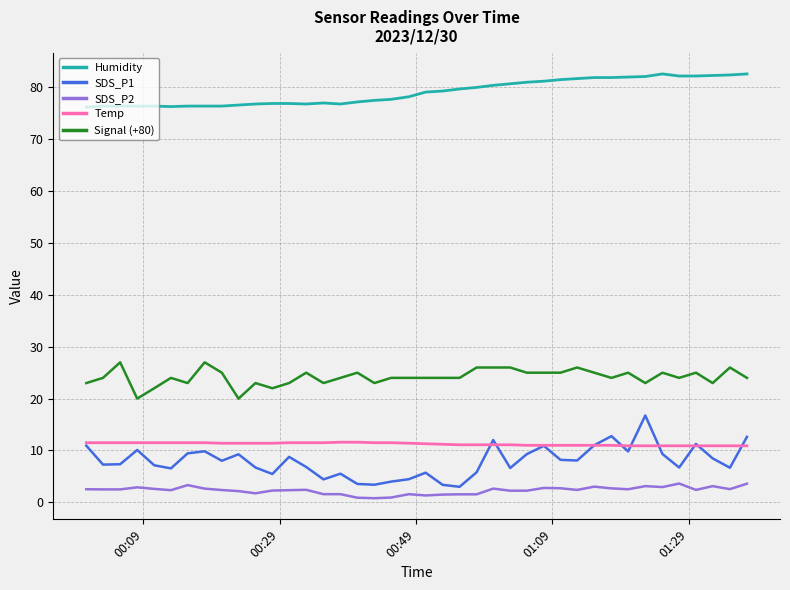

Which series has the widest spread of values?

SDS_P1